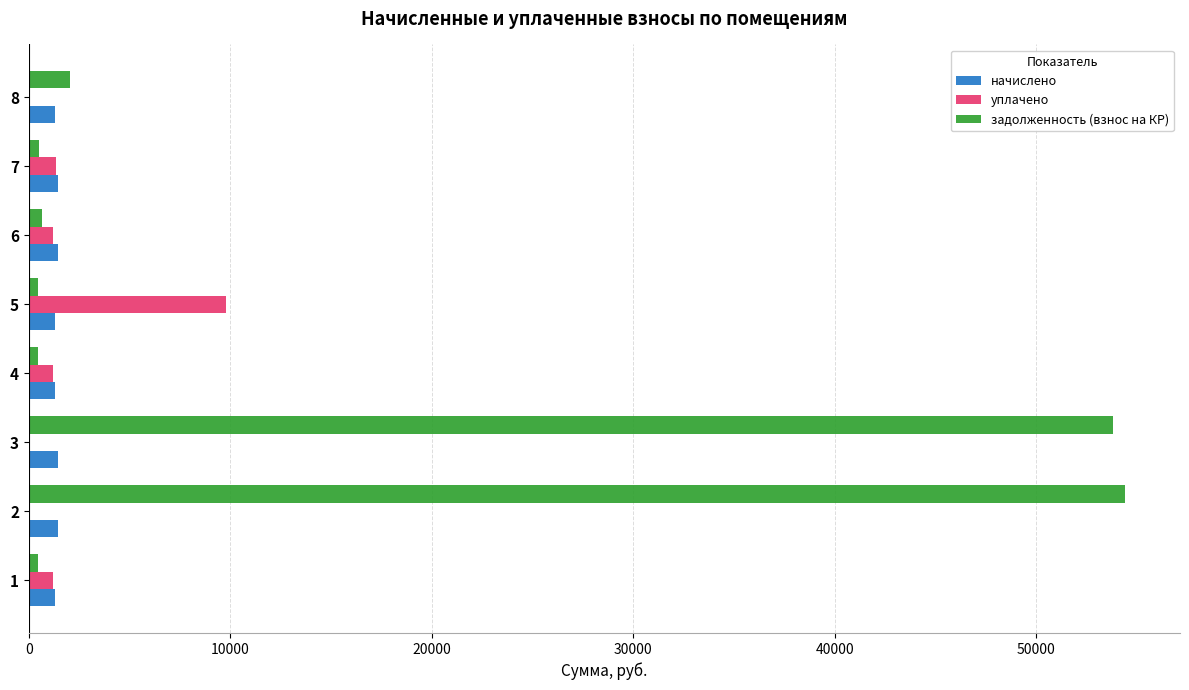

Which series has the widest spread of values?

задолженность (взнос на КР)